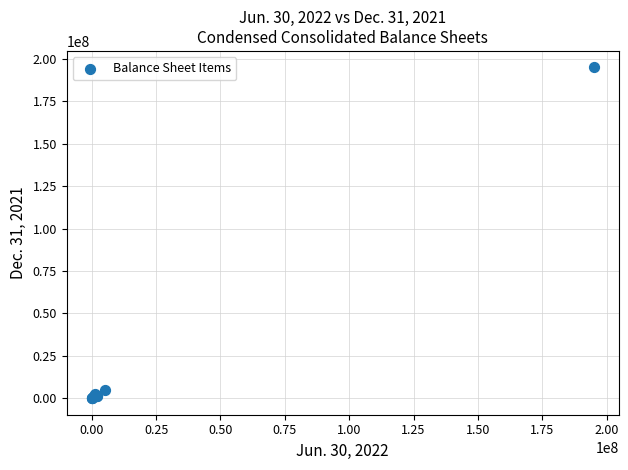

What Y value in the scatter plot is closest to 97500000?

5000000.0